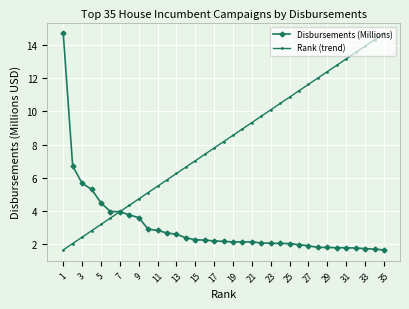

Which series has the largest total across all categories?

Rank (trend)